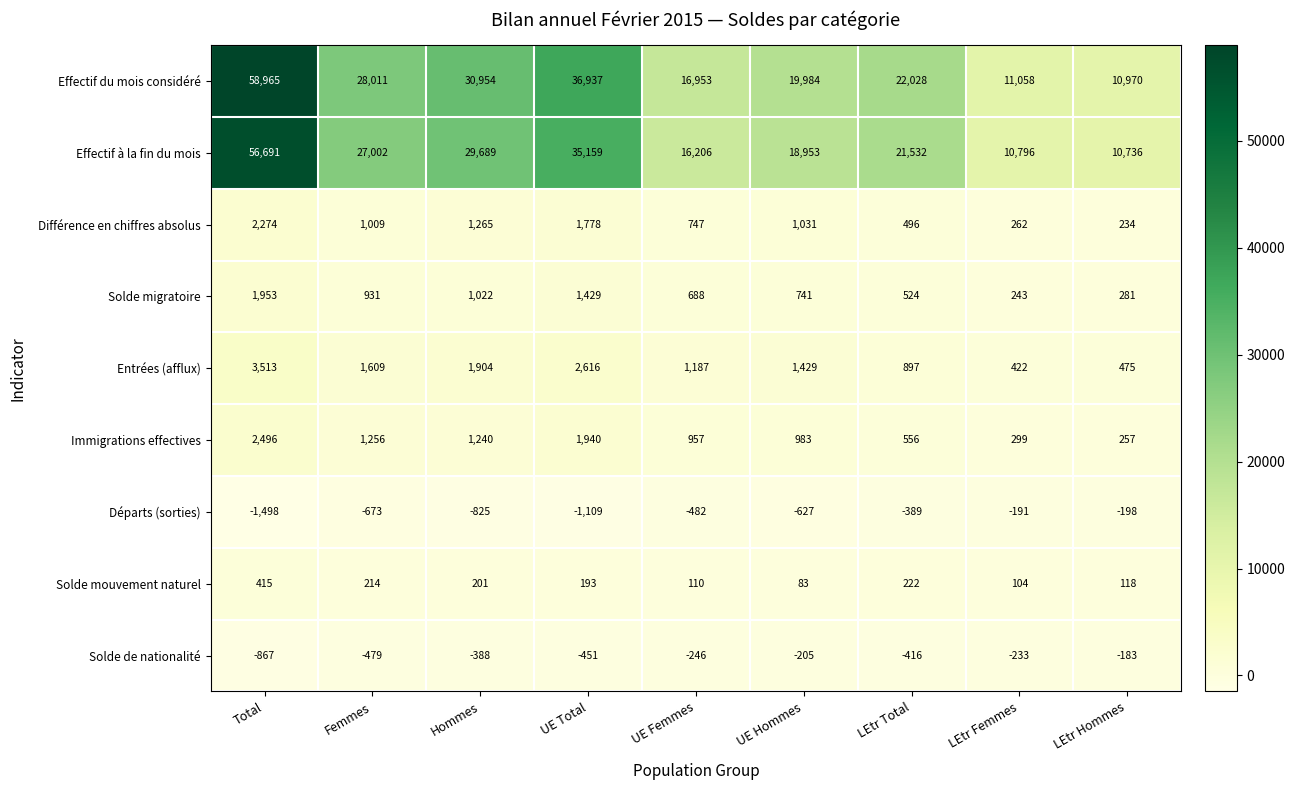

How many data points does each series have?

9